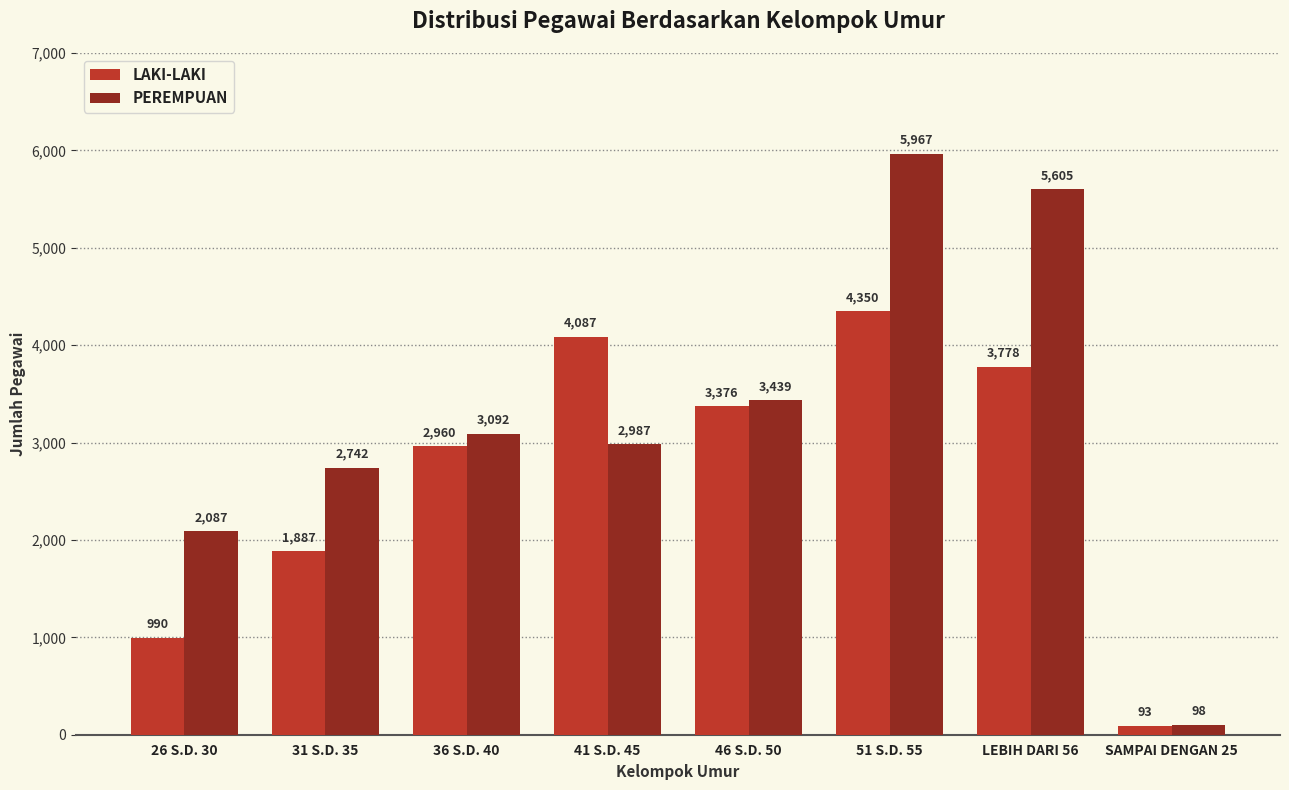

At how many categories does at least one series exceed 4662?

2